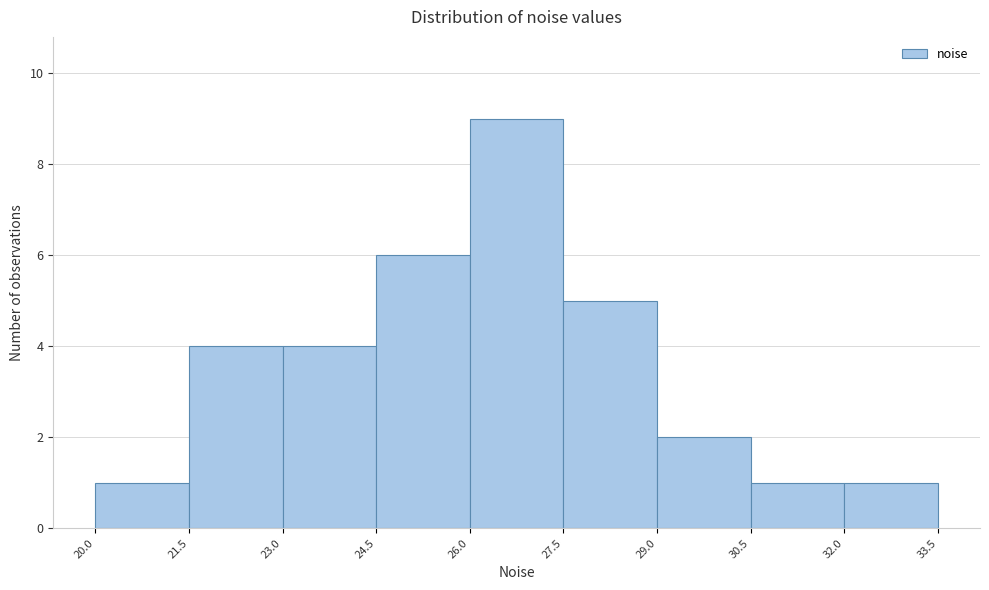

Which range on the x-axis has the tallest bar?

26.0 to 27.5